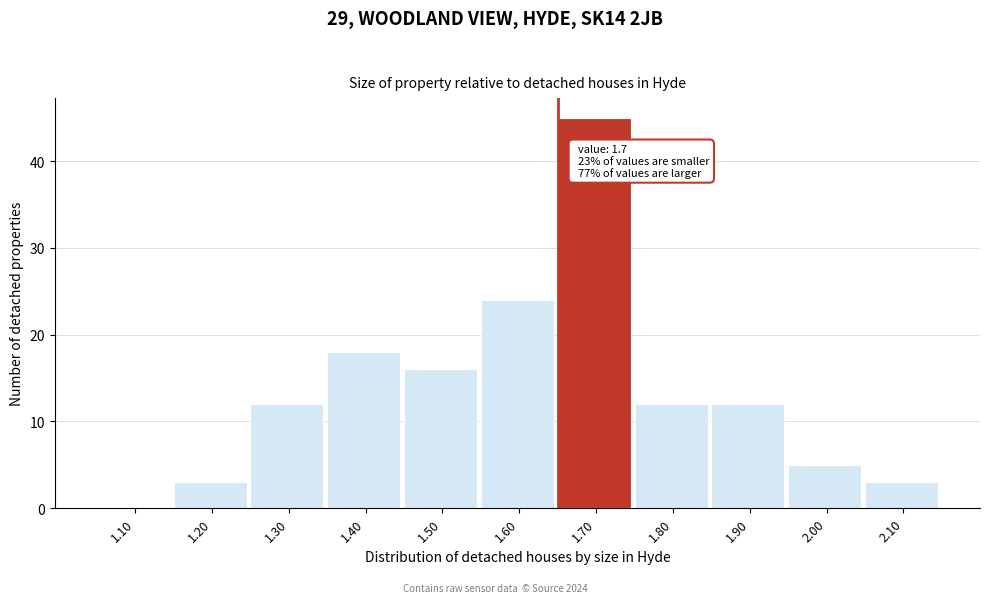

Reading left to right, transcribe all the data shown in this chart.

1.10=0	1.20=3	1.30=12	1.40=18	1.50=16	1.60=24	1.70=45	1.80=12	1.90=12	2.00=5	2.10=3